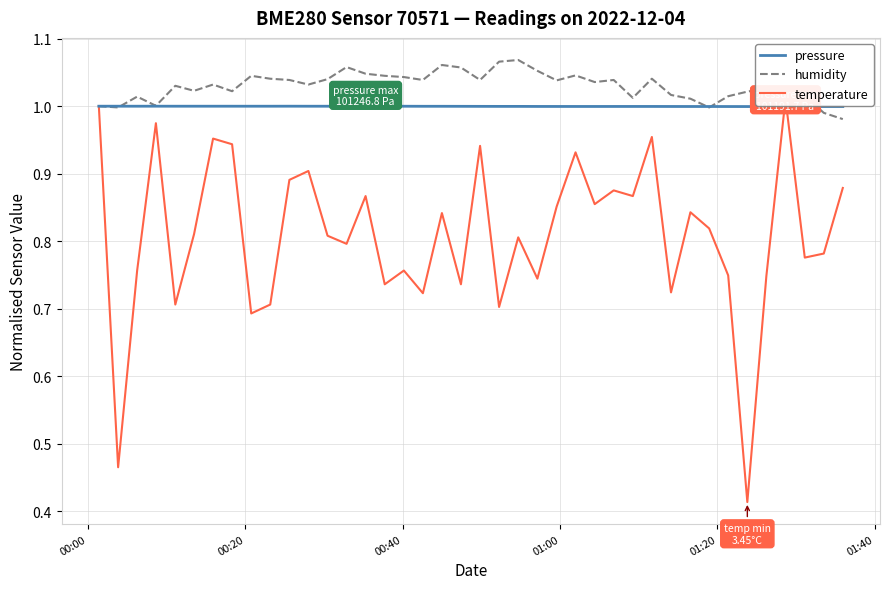

The value of pressure at 35 is 0.5. True or false?

False